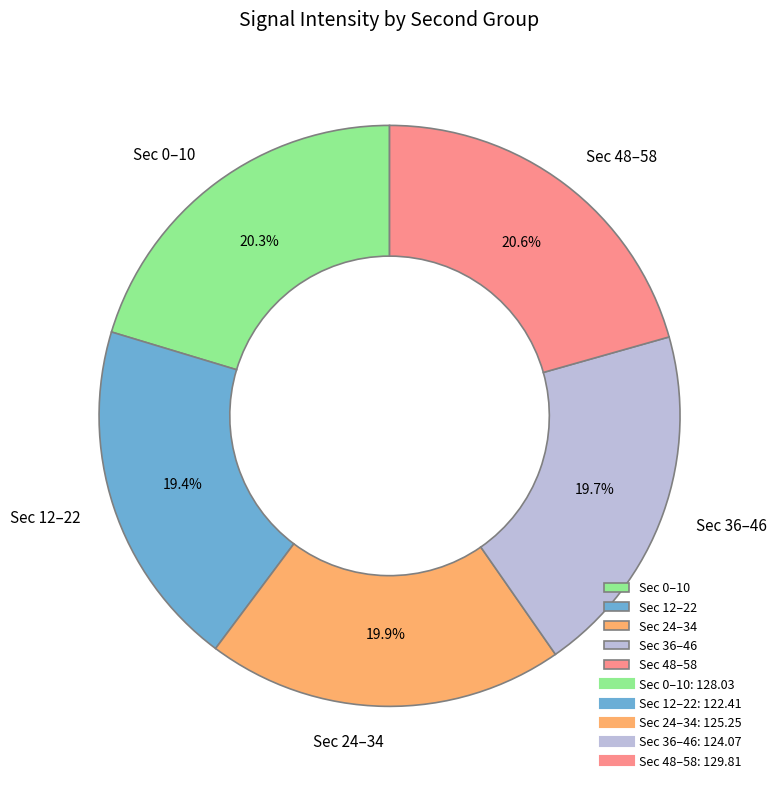

Does Sec 0–10 account for over 50% of the chart?

No